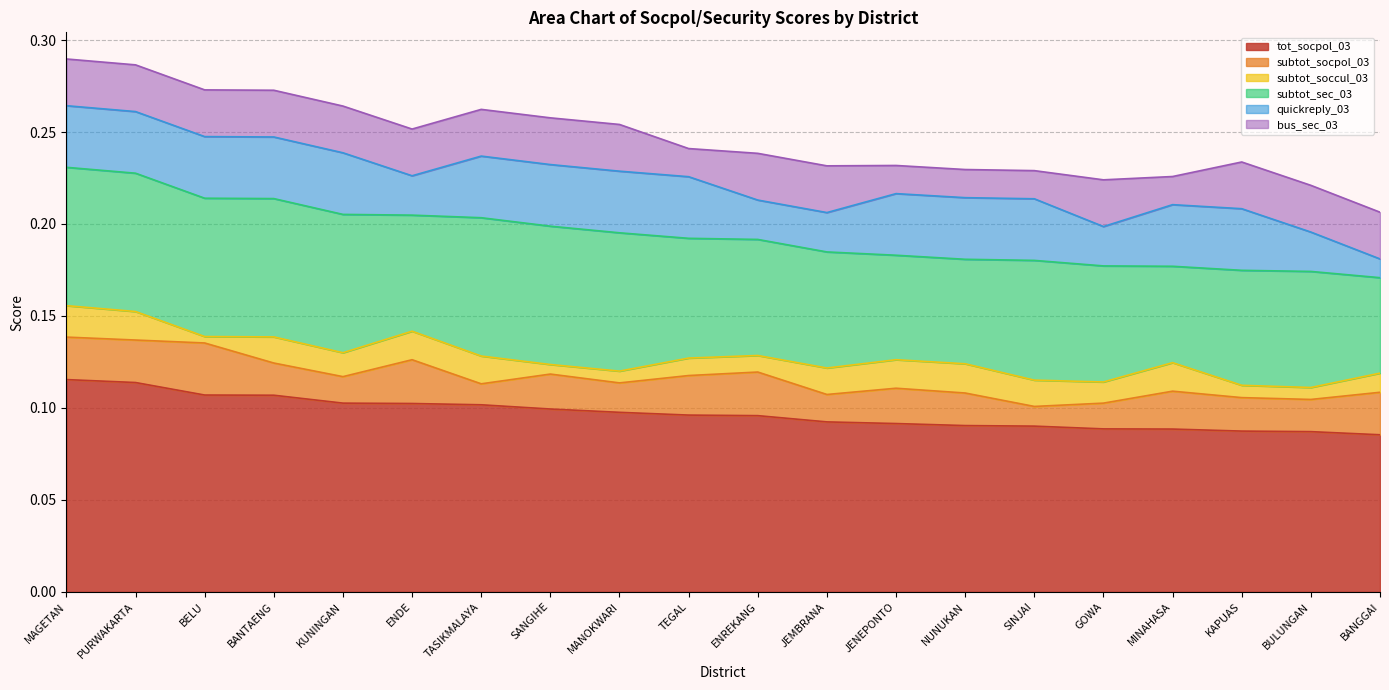

Which series has the widest spread of values?

tot_socpol_03